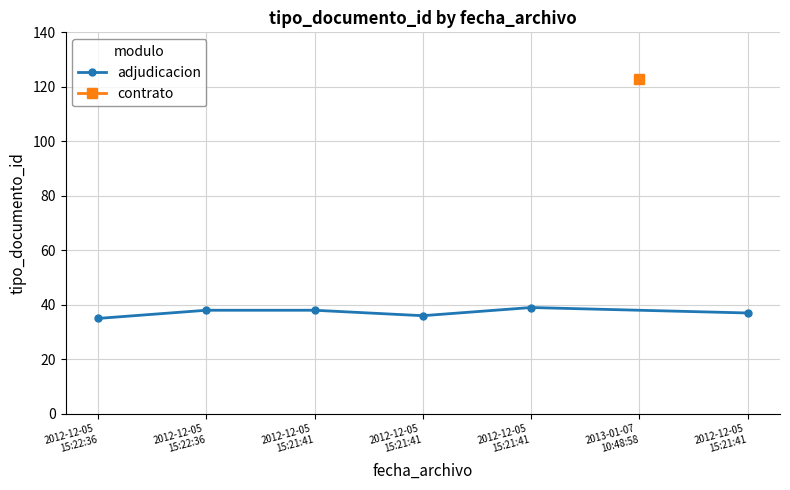

What is the difference between the values at 2012-12-05
15:21:41 and 2012-12-05
15:21:41?

2